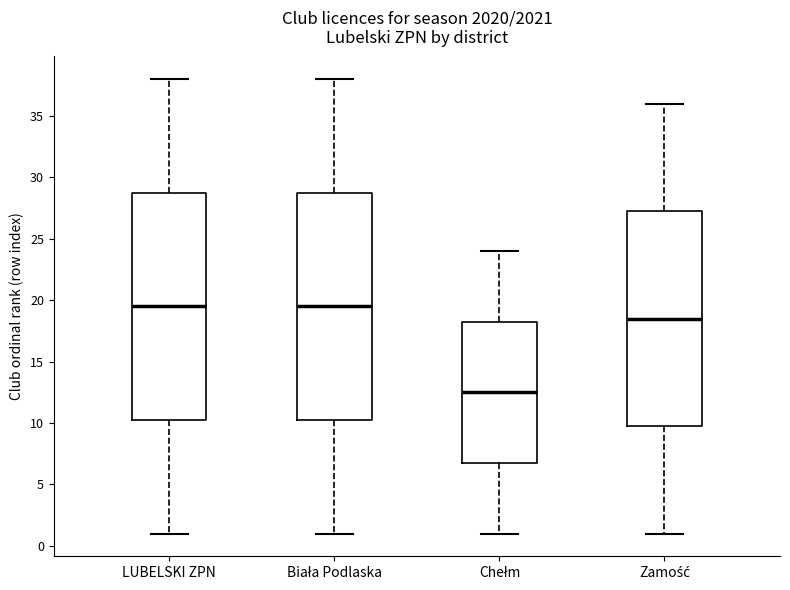

Reading left to right, read every box against the y-axis: the position of its median line, the range the box covers, and the ends of its whiskers. The values are not printed on the chart, so give them approximately, as read against the axis.

LUBELSKI ZPN: median 19.5, box 10.5 to 29.0, whiskers 1.0 to 38.0
Biała Podlaska: median 19.5, box 10.5 to 29.0, whiskers 1.0 to 38.0
Chełm: median 12.5, box 7.0 to 18.5, whiskers 1.0 to 24.0
Zamość: median 18.5, box 10.0 to 27.5, whiskers 1.0 to 36.0